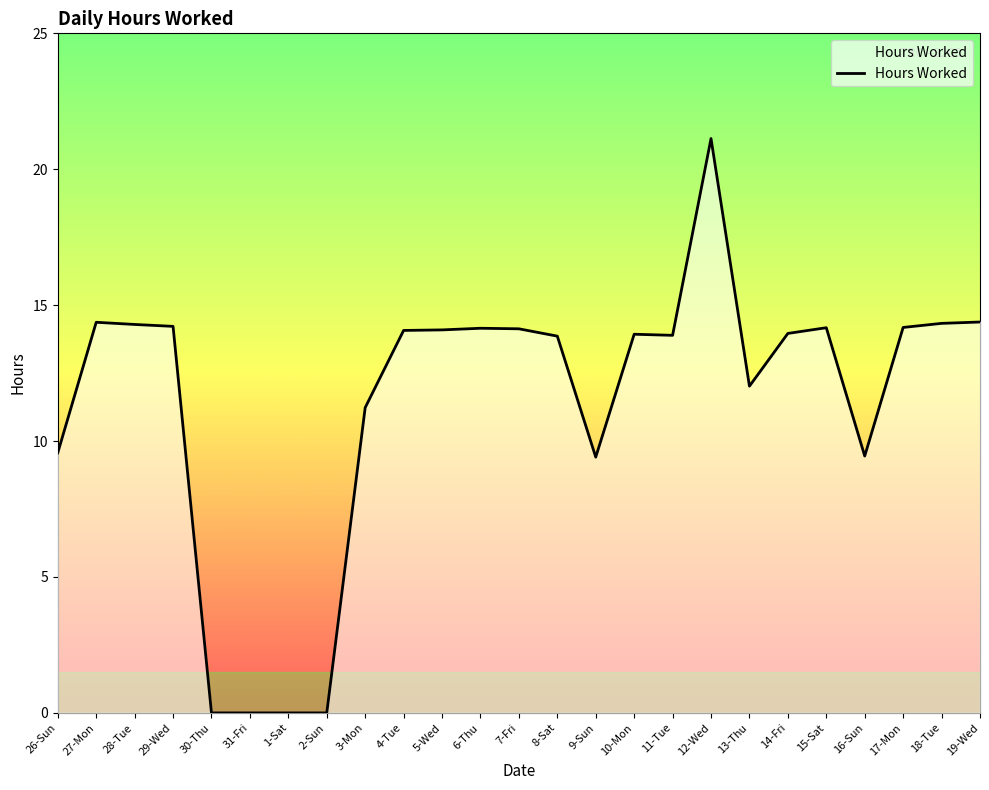

How many distinct data groups are displayed?

1